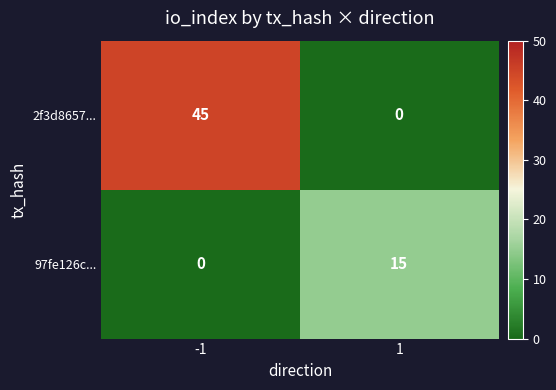

Which series has the largest total across all categories?

2f3d8657...